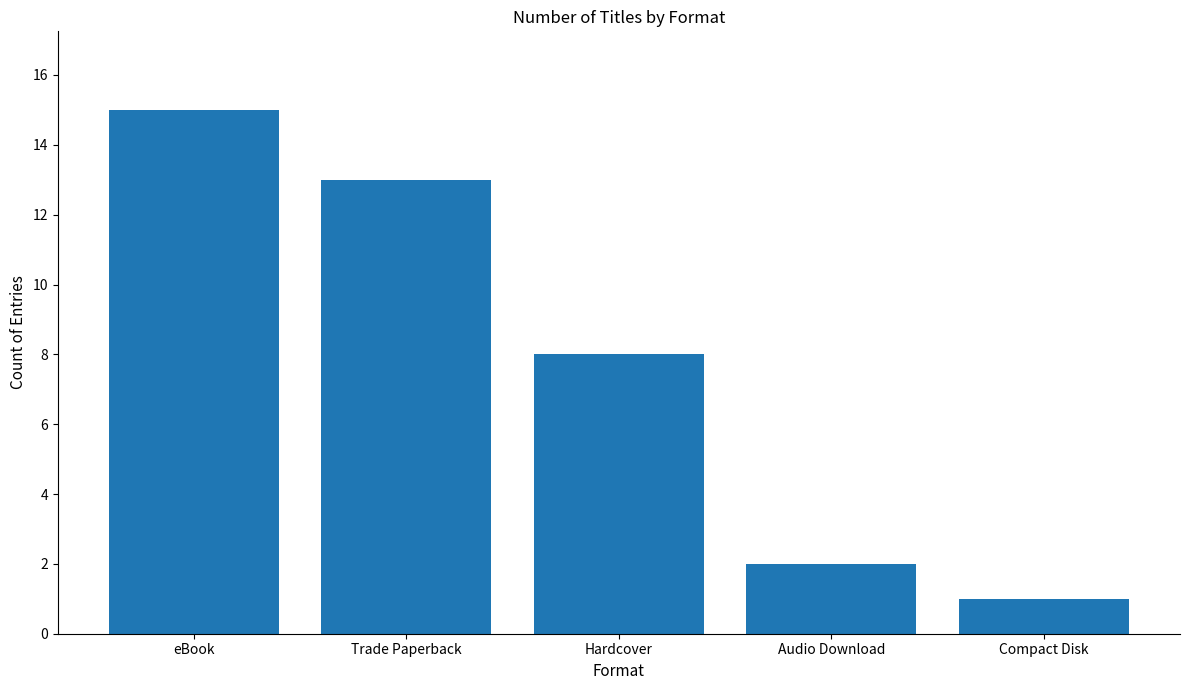

Which label corresponds to the smallest value in the chart?

Compact Disk